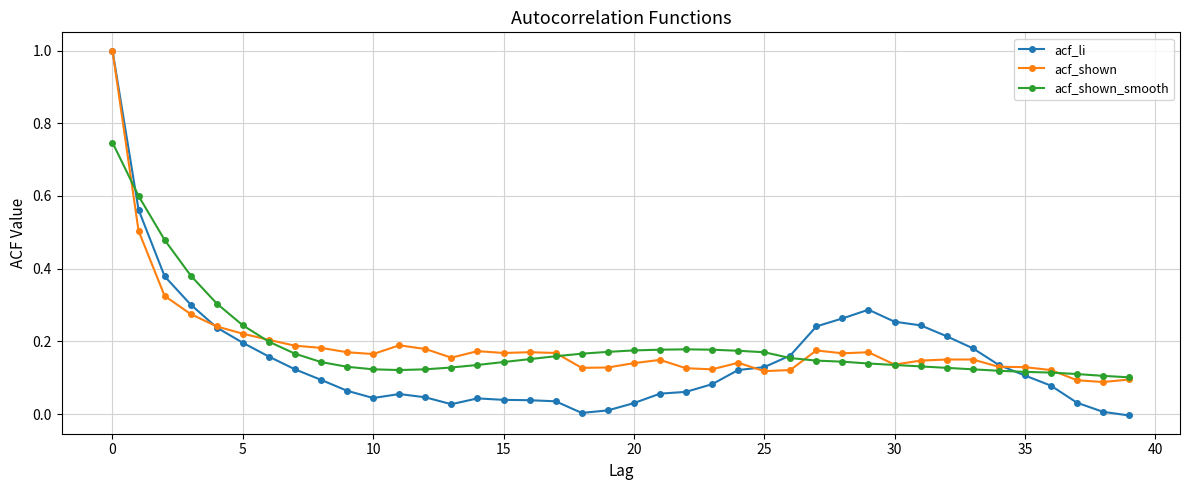

Which series has the widest spread of values?

acf_li